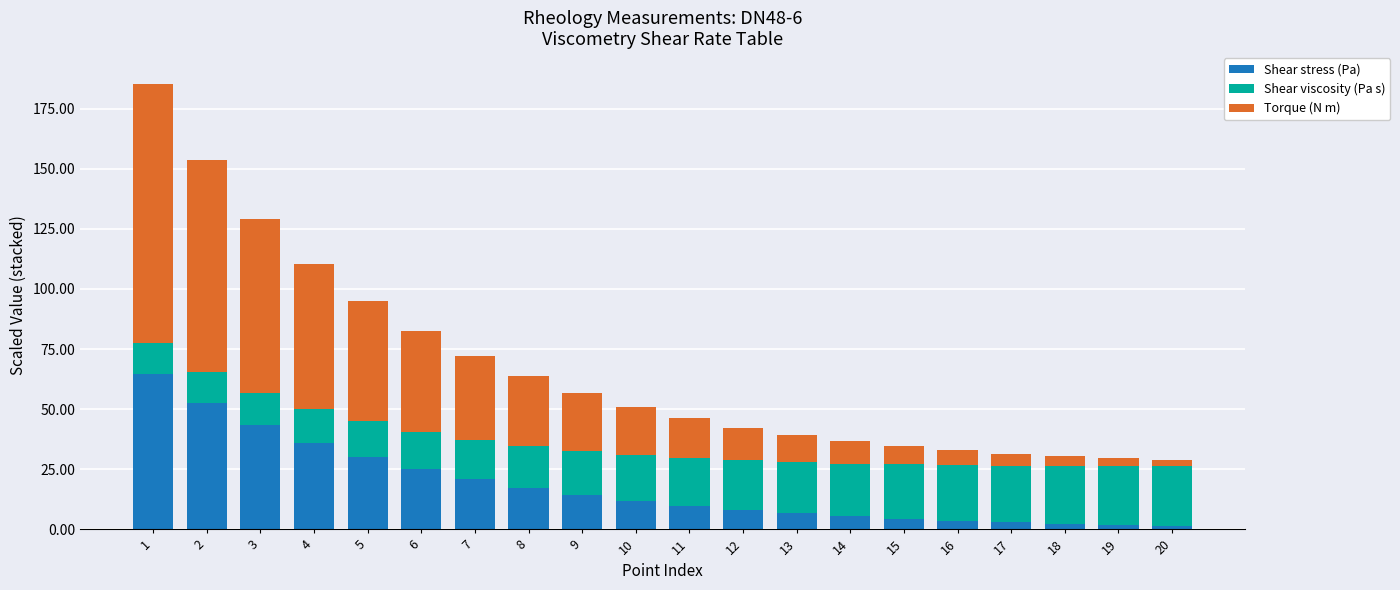

What is the difference between the maximum and minimum values in the Shear stress (Pa) series?

62.9